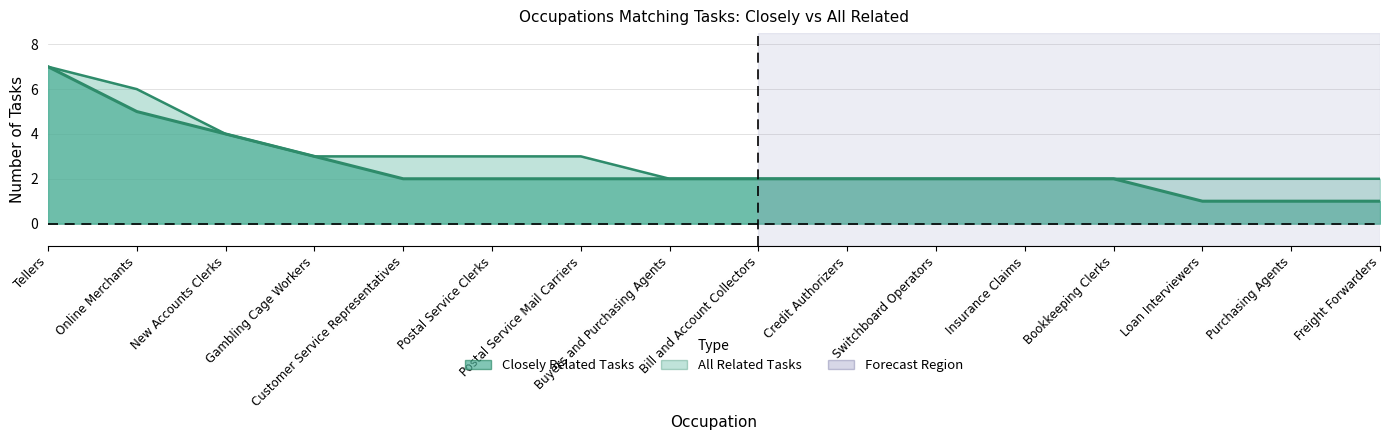

True or false: Closely Related Tasks has a value of 2 at Bookkeeping Clerks.

True